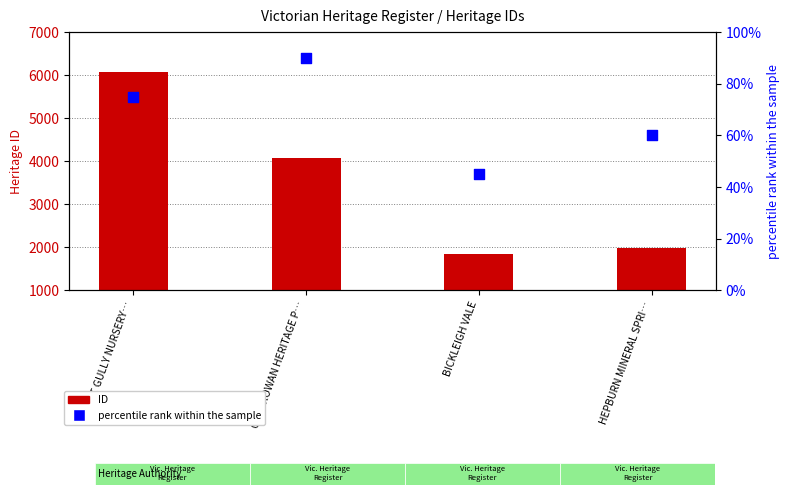

Which series has the widest spread of Y values?

ID